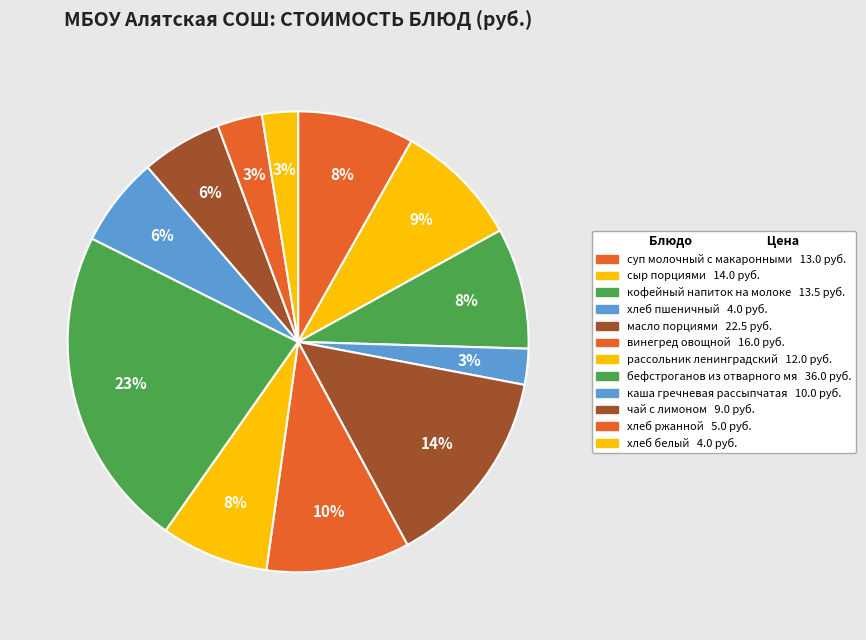

How many slices are in this pie chart?

12